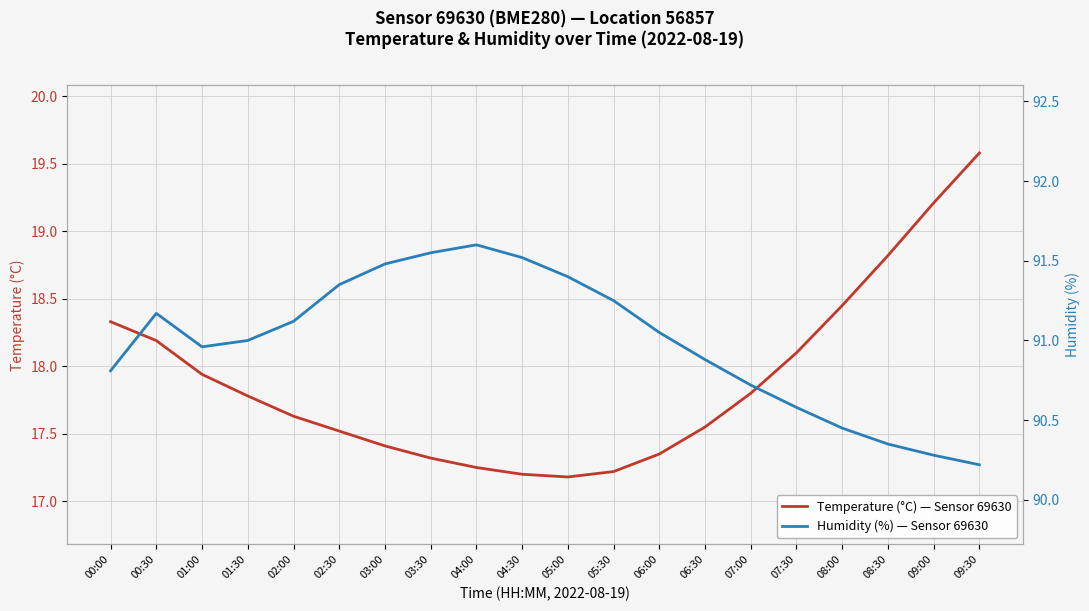

What is the total value across all series at 05:00?

108.6